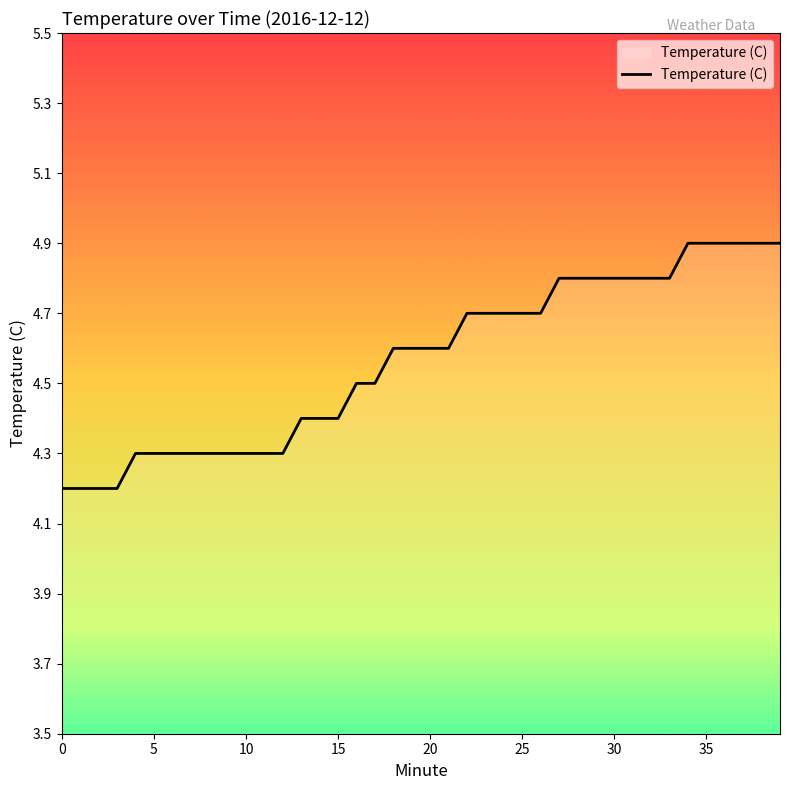

Does the chart have visible grid lines?

No